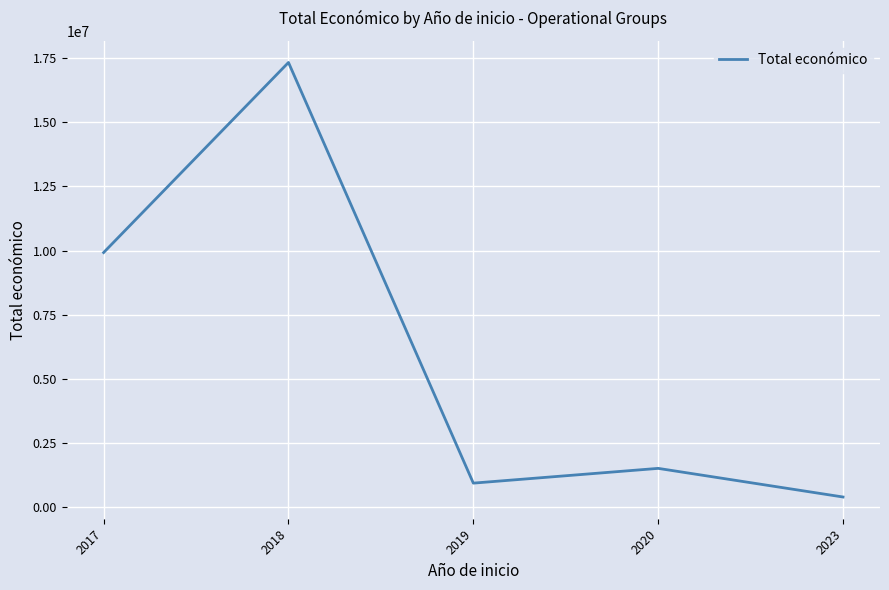

At which label is the value closest to 8861318?

2017